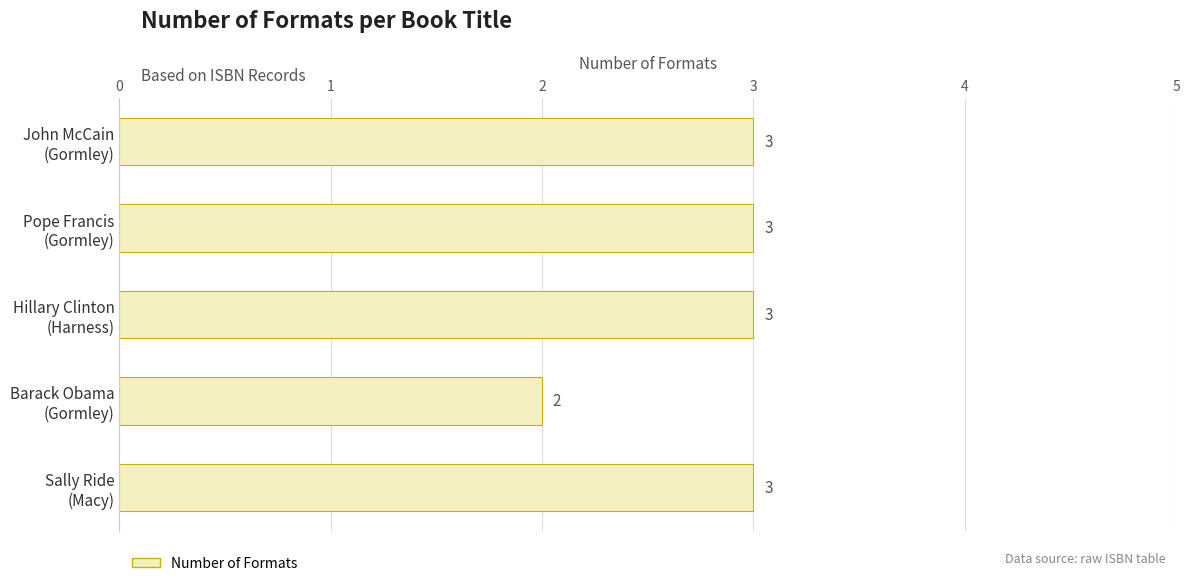

Count the values in the range 3 to 4.

4